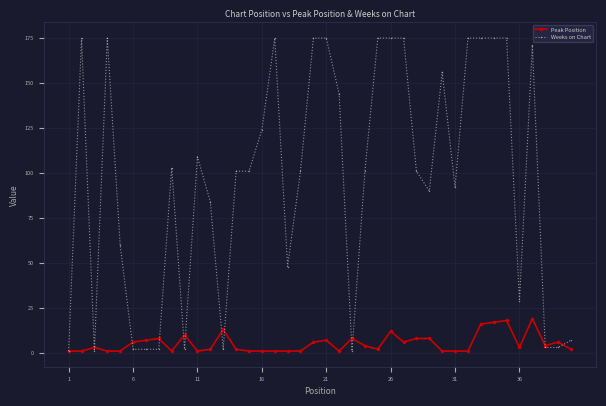

What is the lowest value of the Weeks on Chart series?

1